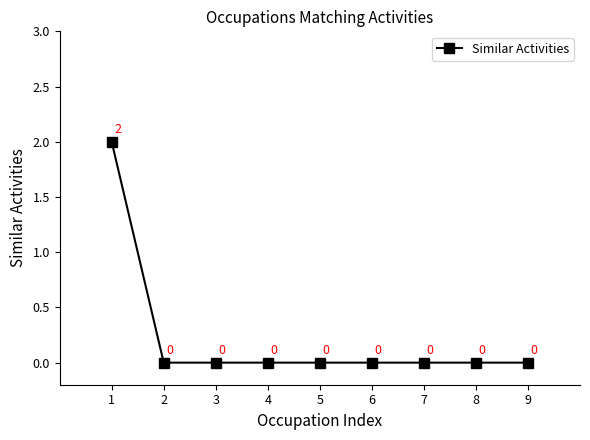

Count the values in the range 0 to 1.

8